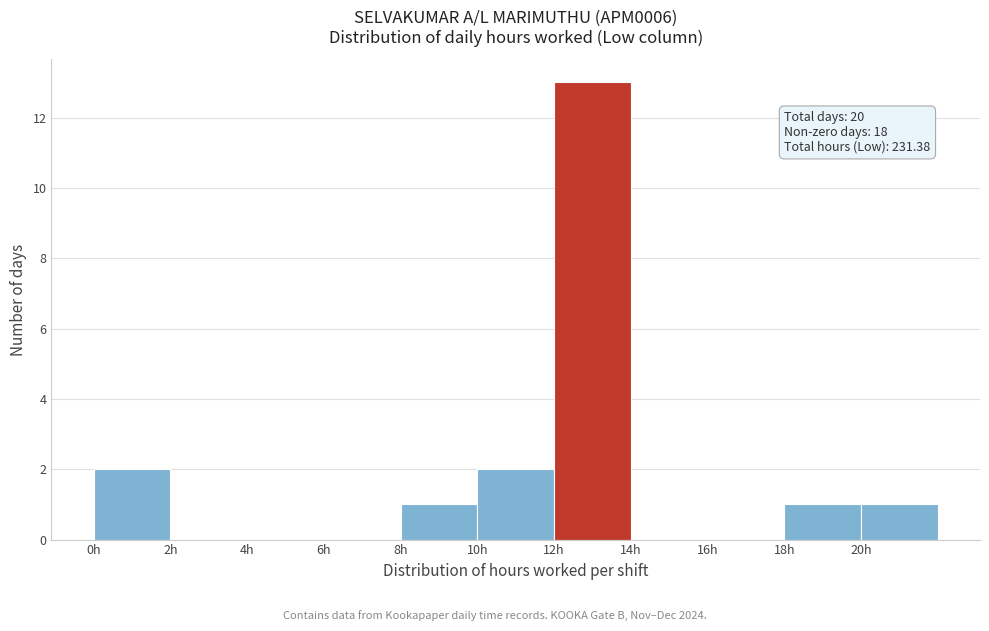

Over which range of the x-axis is the bar tallest?

12 to 14